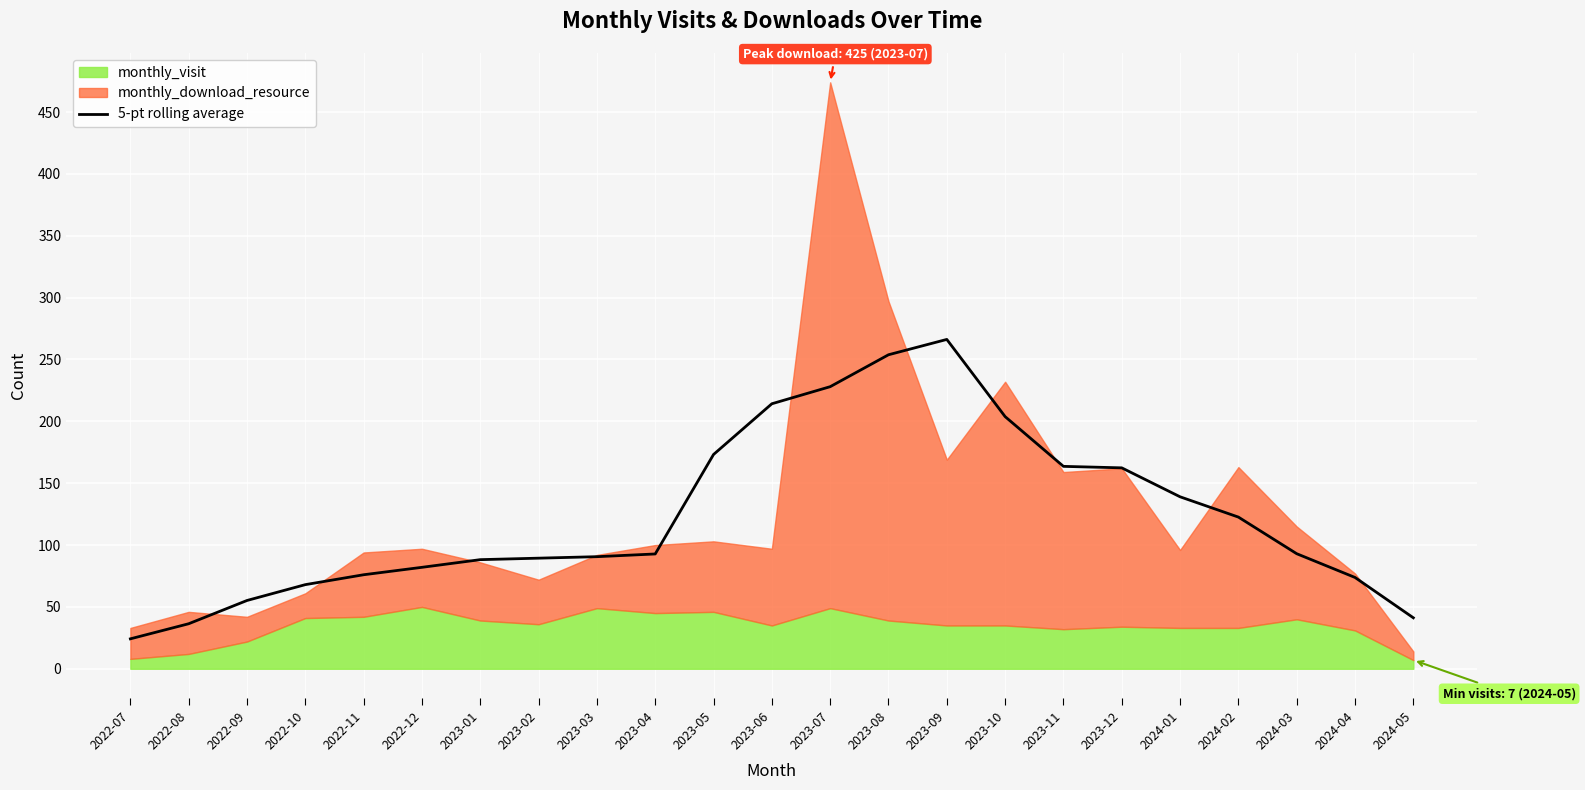

What is the sum of all values?

2837.6